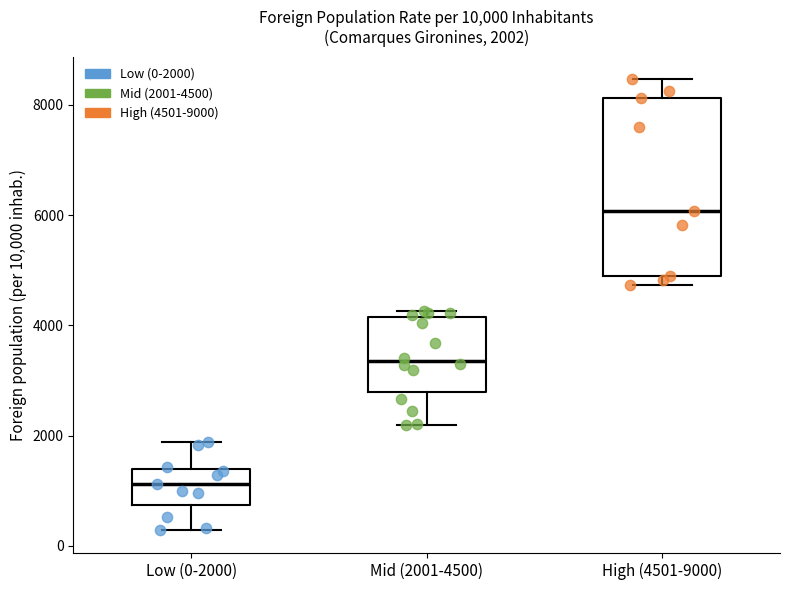

Which box is the tallest, from its lower edge to its upper edge?

High (4501-9000)